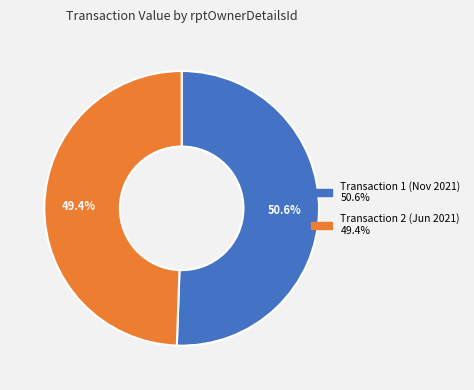

Is there any slice that represents more than half of the pie?

Yes